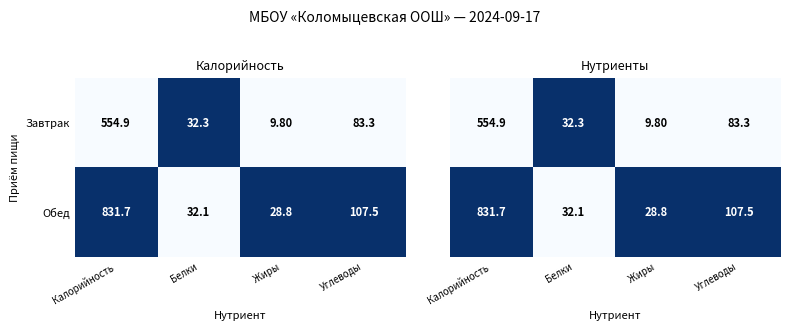

How many values in the Обед series are below 107?

2